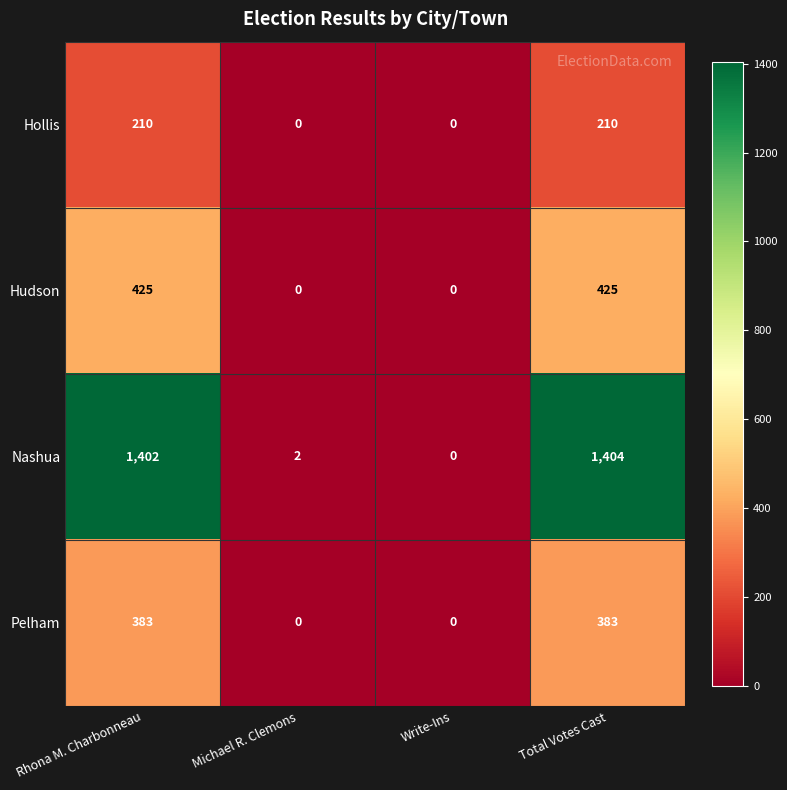

What is the difference between the maximum and minimum values in the Hudson series?

425